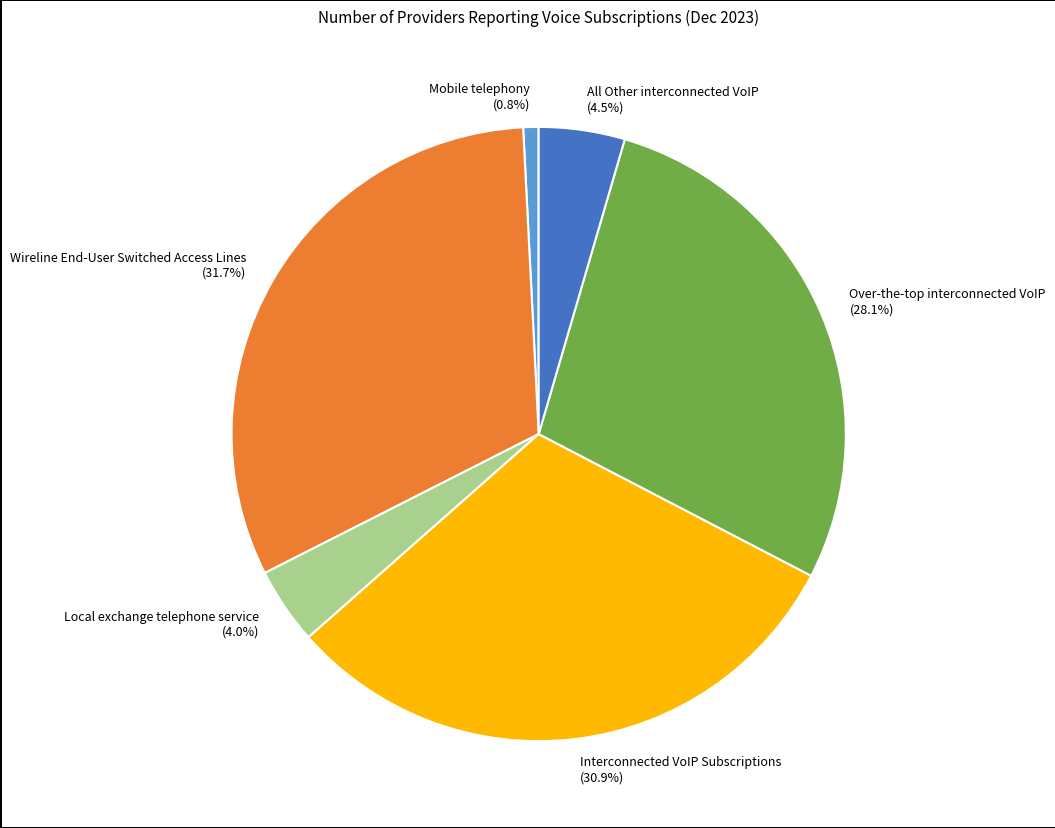

How many slices are in this pie chart?

6